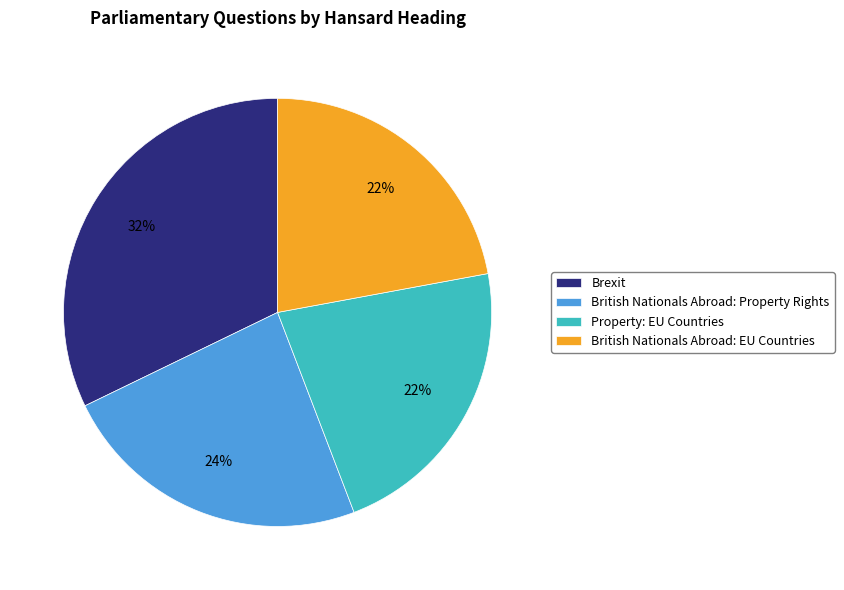

To the nearest percent, what is the difference between the largest and smallest slice percentages?

10%